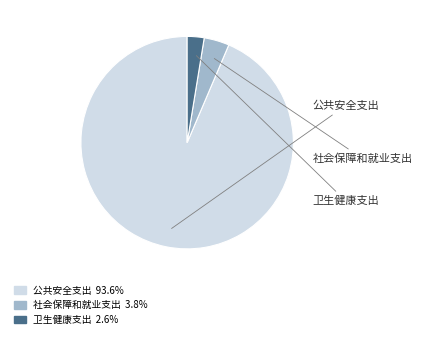

Do 社会保障和就业支出 and 卫生健康支出 together represent more than half of the pie?

No